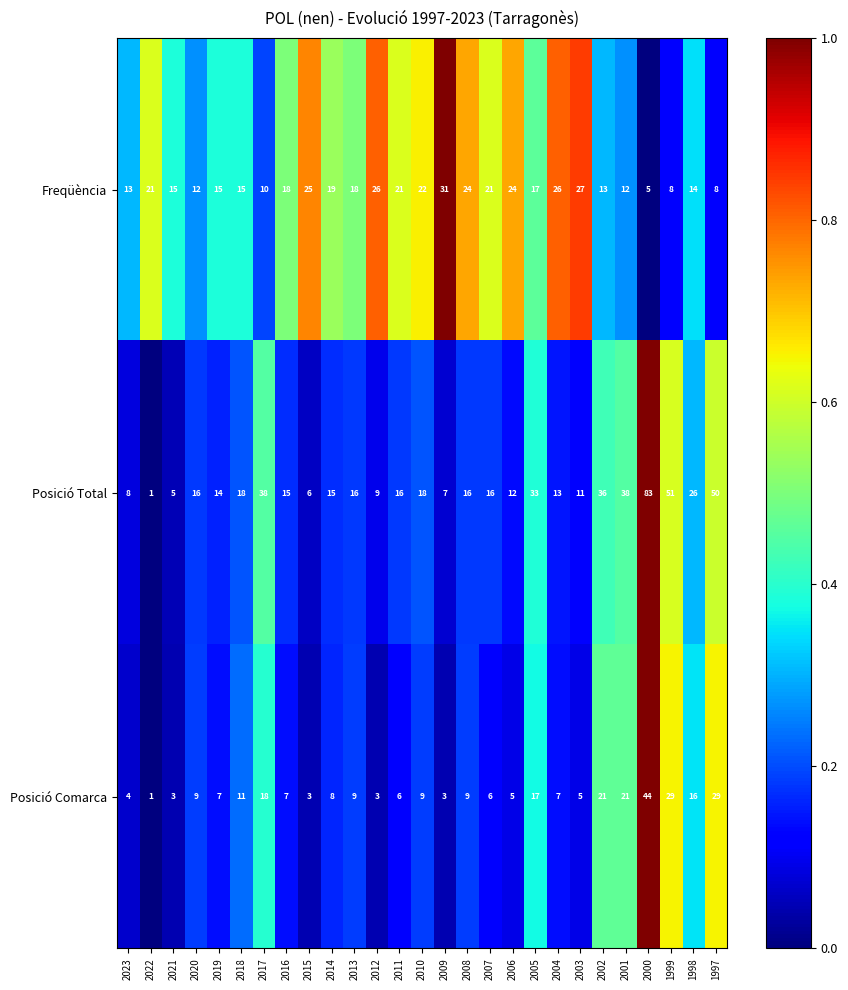

Is the value of Freqüència at 1999 greater than the value of Posició Comarca at 1997?

No